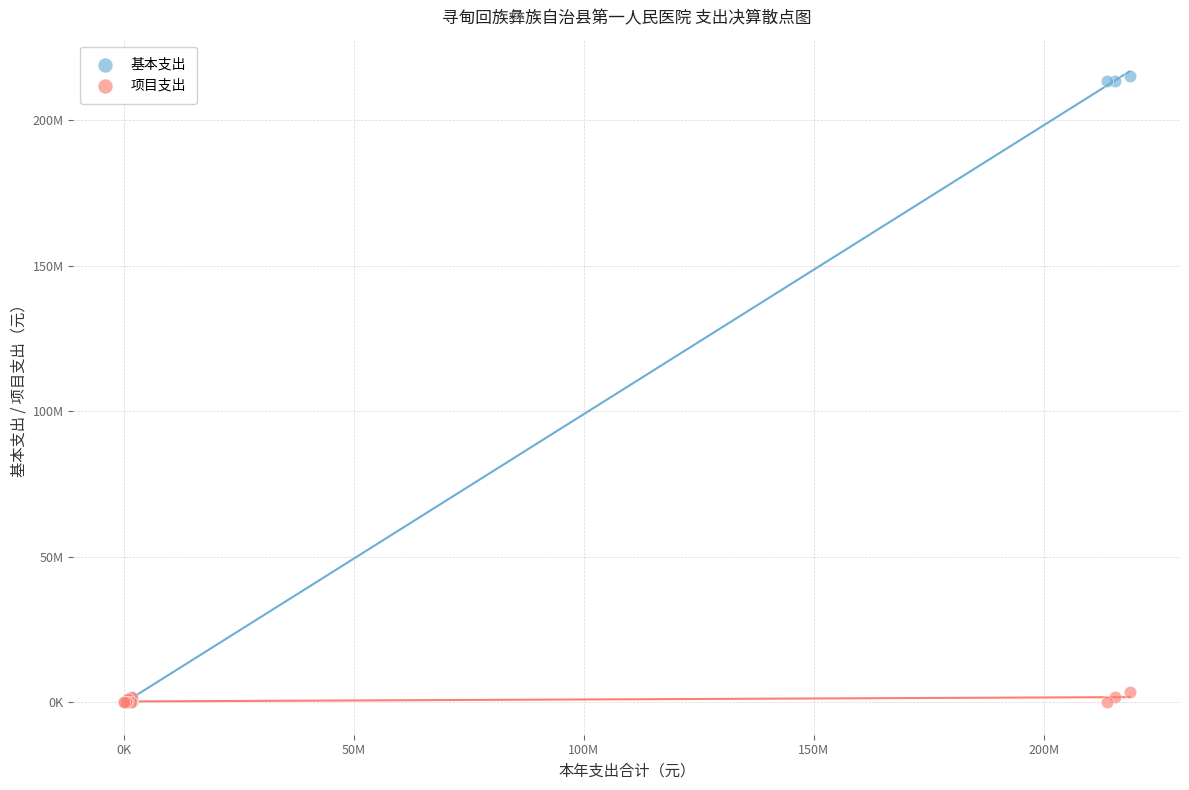

Which series has the largest Y range (max minus min)?

基本支出